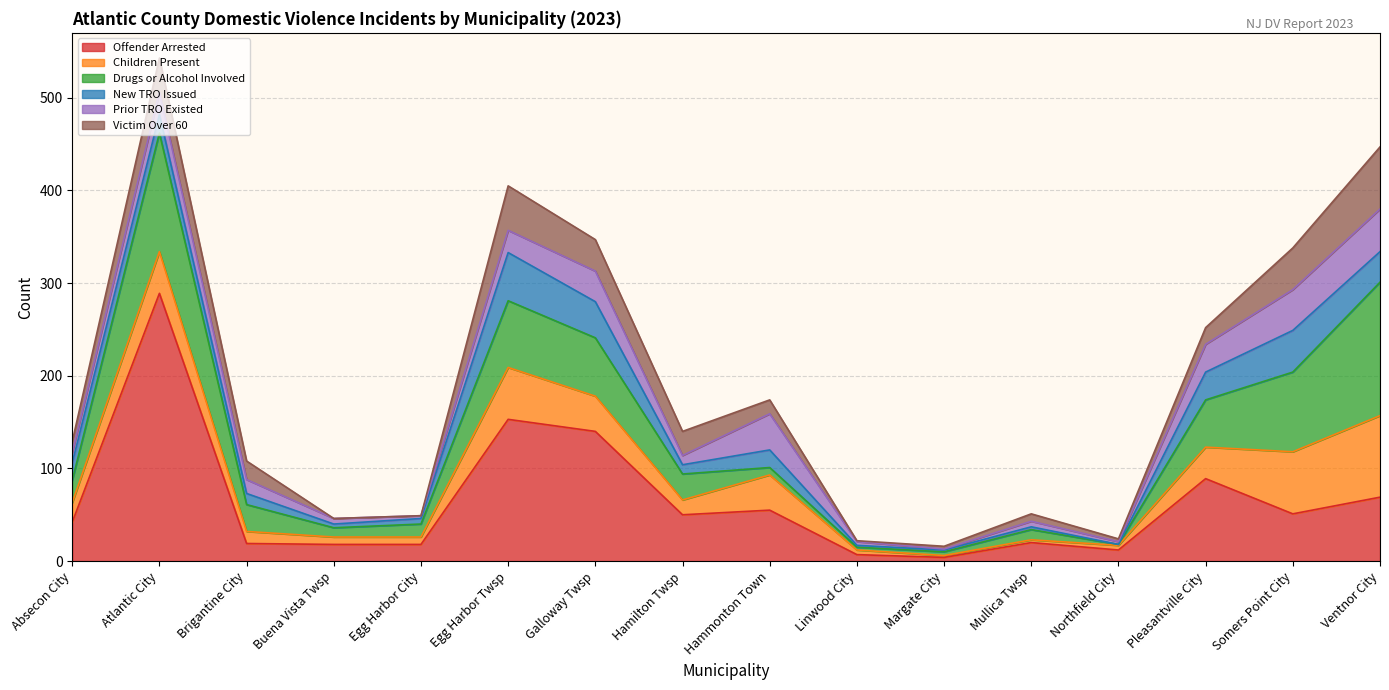

What is the maximum value shown in the chart?

289